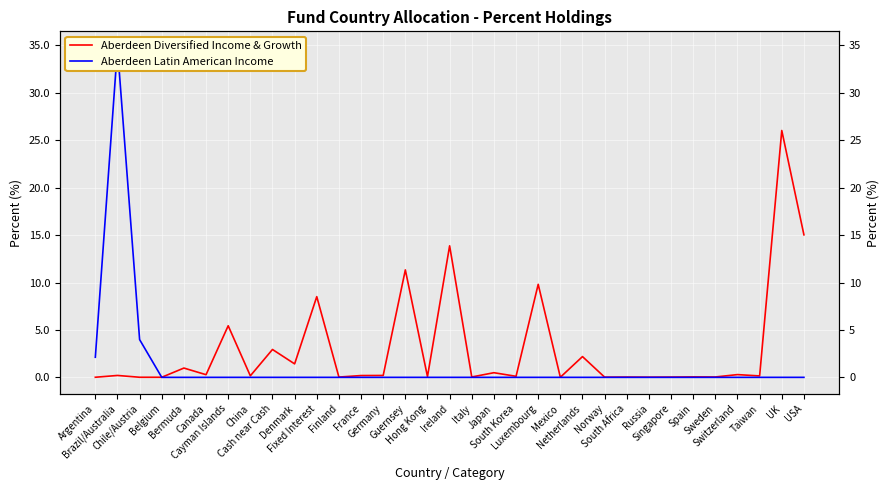

At which category does Aberdeen Diversified Income & Growth reach its first local valley?

Canada